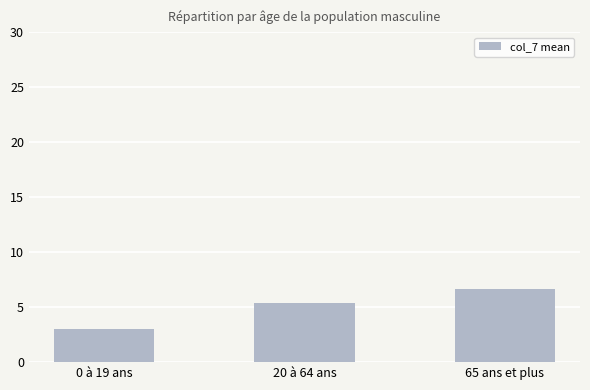

What is the greatest value displayed?

6.7